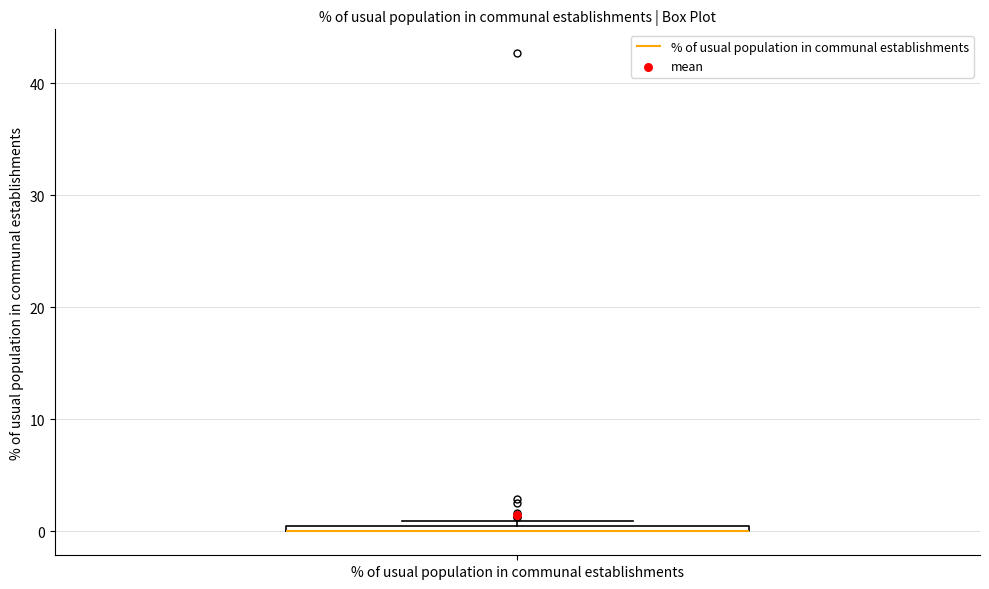

Where is the upper edge of the box for % of usual population in communal establishments on the y-axis? The values are not printed on the chart, so give them approximately, as read against the axis.

1